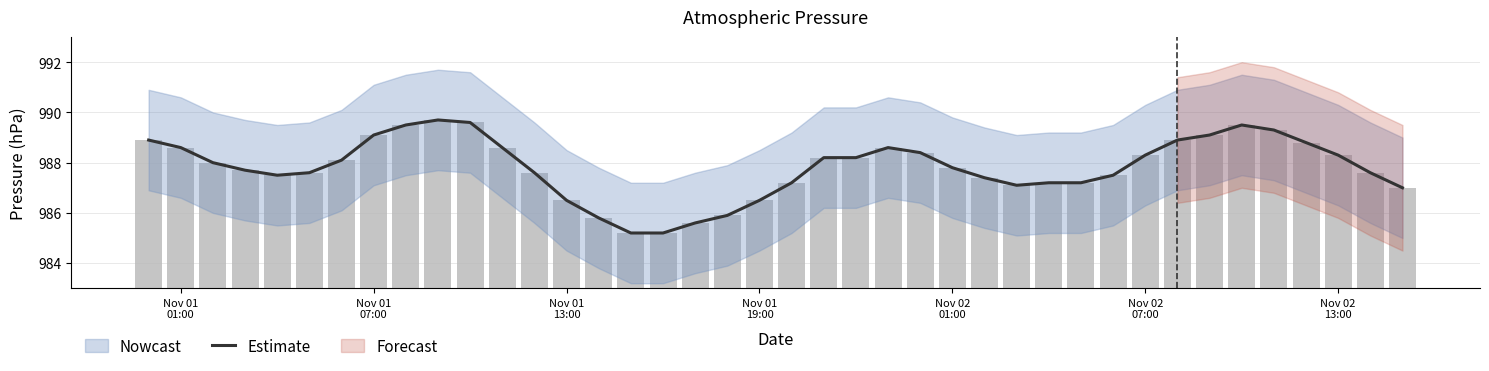

What is the minimum value for Estimate?

985.2